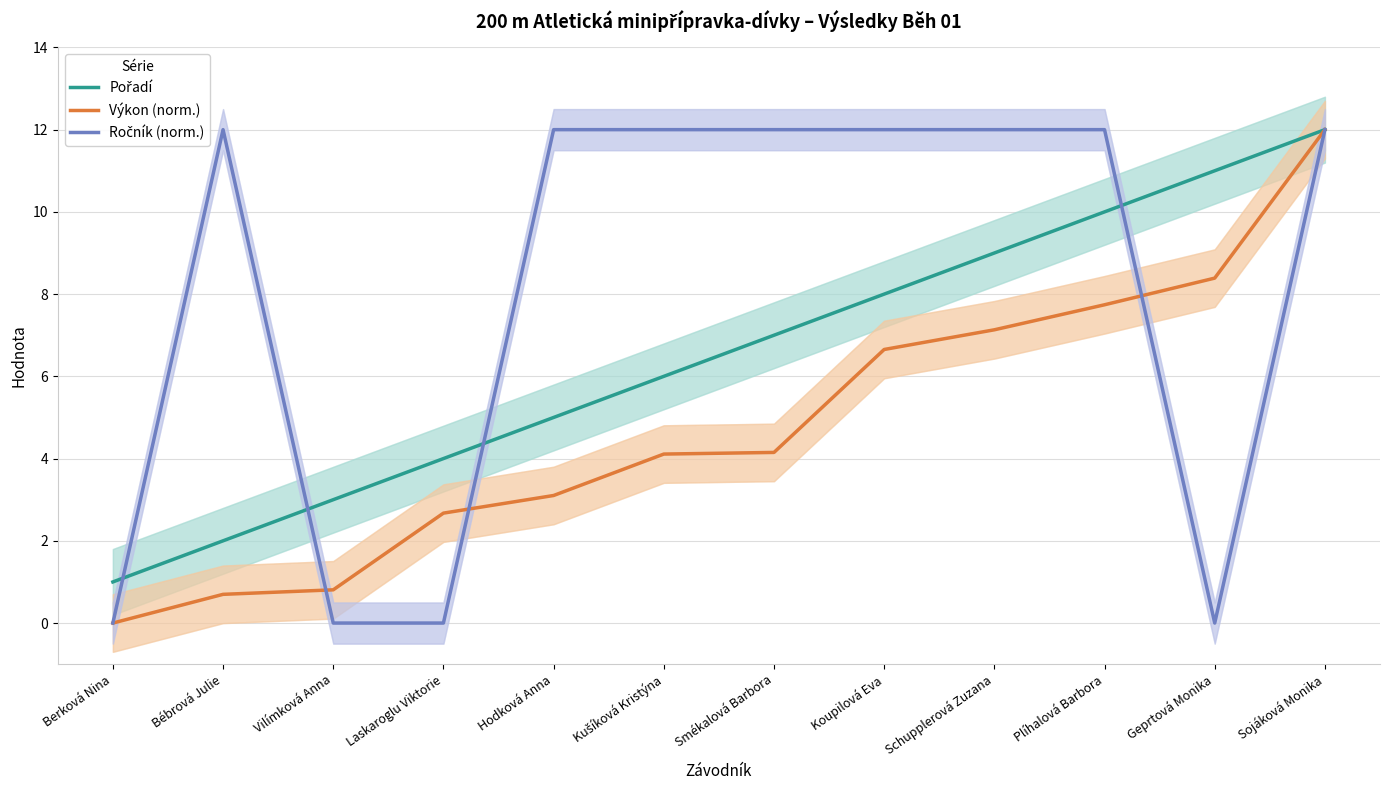

The Pořadí series shows 6.0 at Kušíková Kristýna. True or false?

True